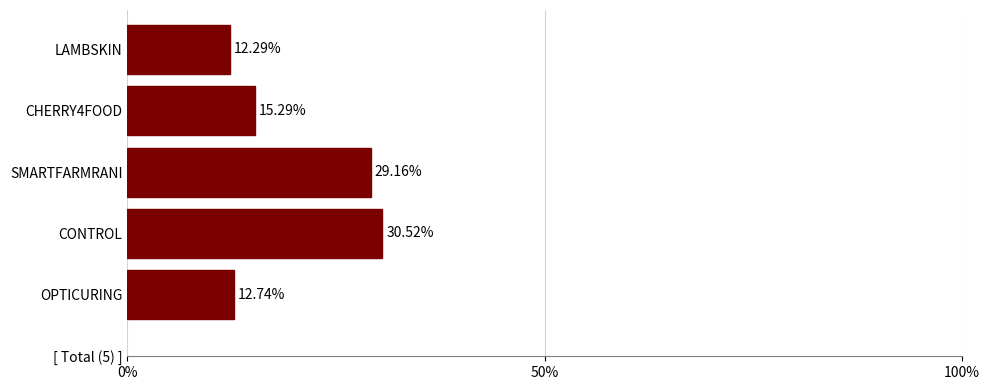

Which label corresponds to the largest value in the chart?

CONTROL